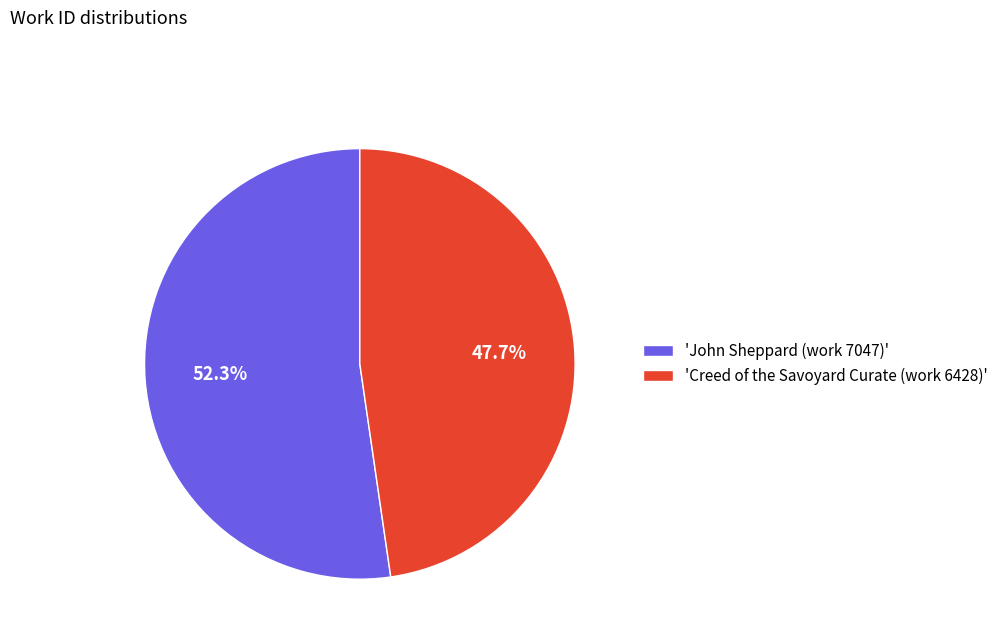

Is 'Creed of the Savoyard Curate (work 6428)' the majority of the pie?

No